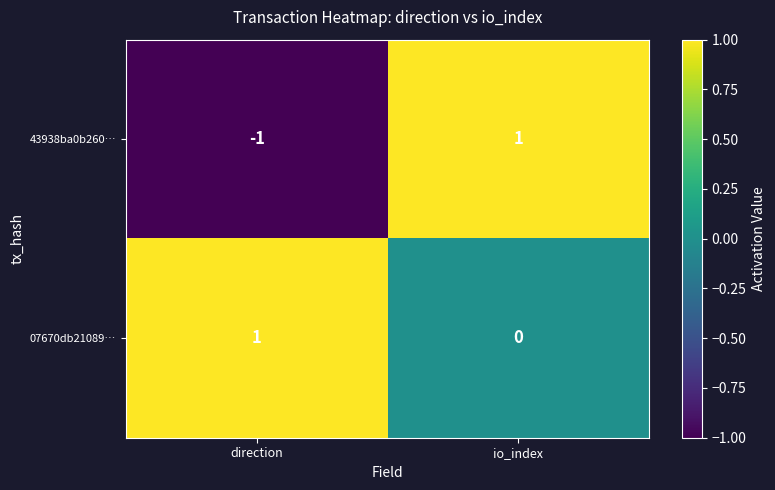

Is the value of 07670db21089… at direction greater than the value of 43938ba0b260… at direction?

Yes